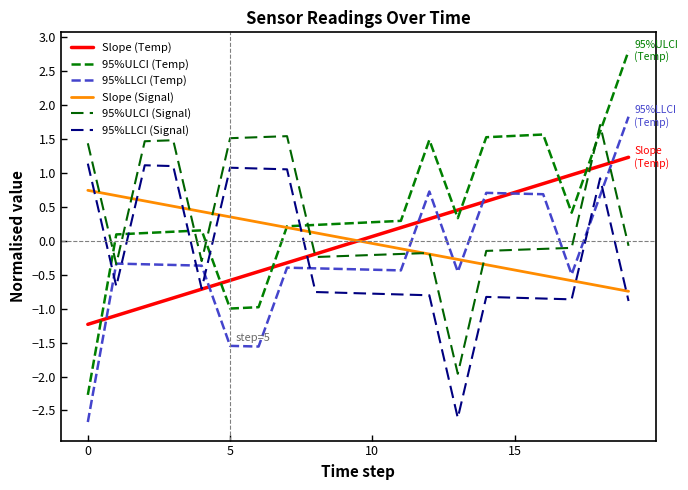

What is the label of the 1st point from the right?

19